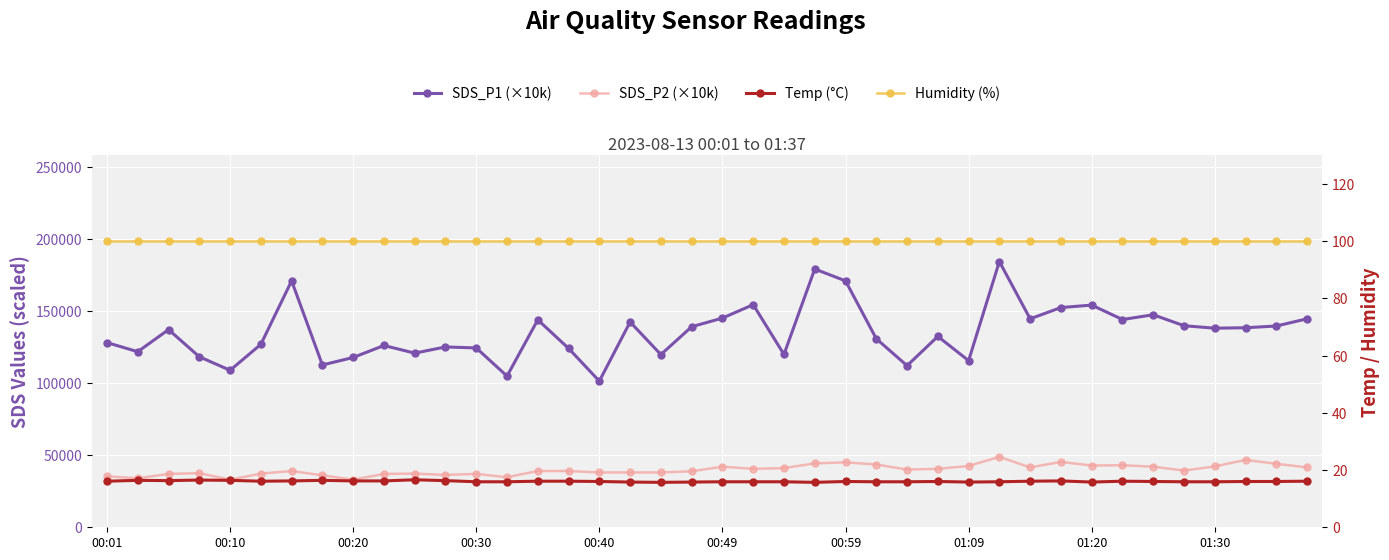

How many lines are shown in the chart?

4